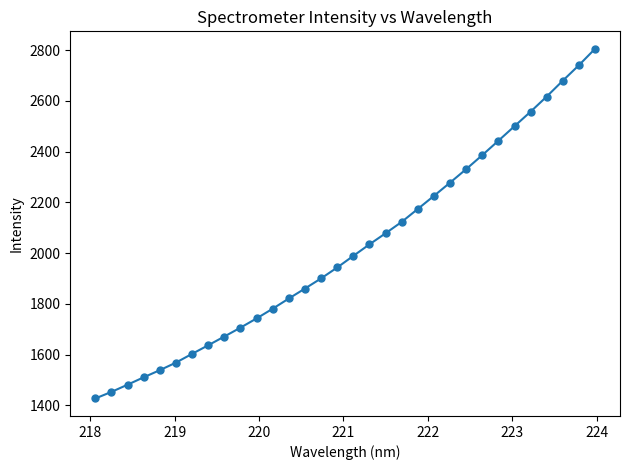

What is the value of the 26th point from the left?

2443.1